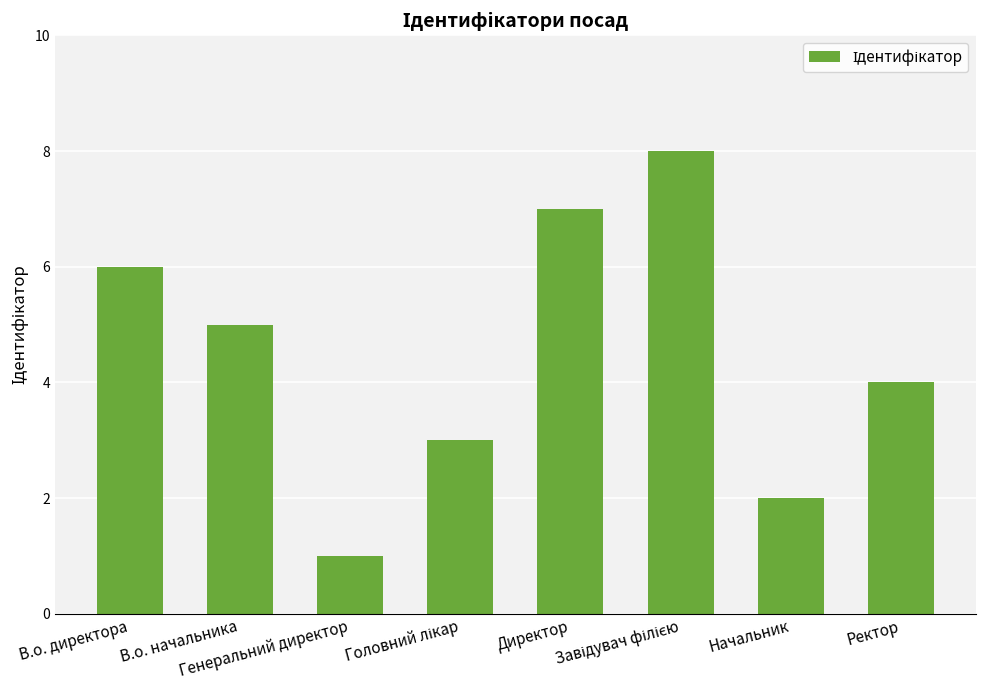

What position from the left is В.о. начальника?

2